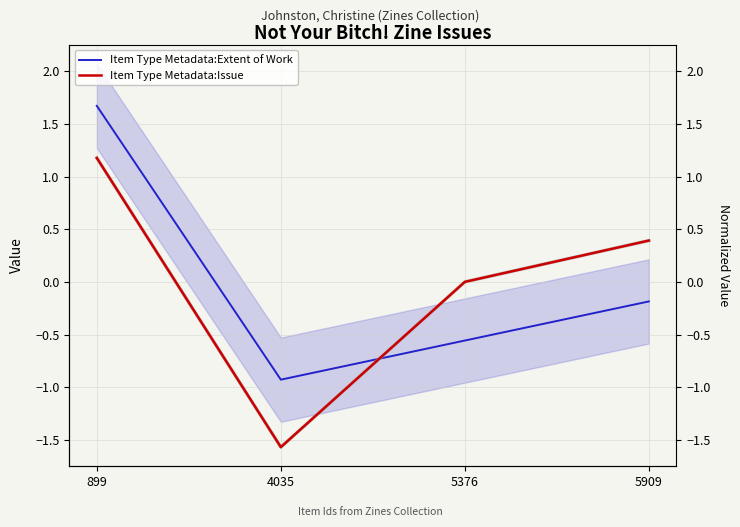

Which category has the highest value across all series?

899